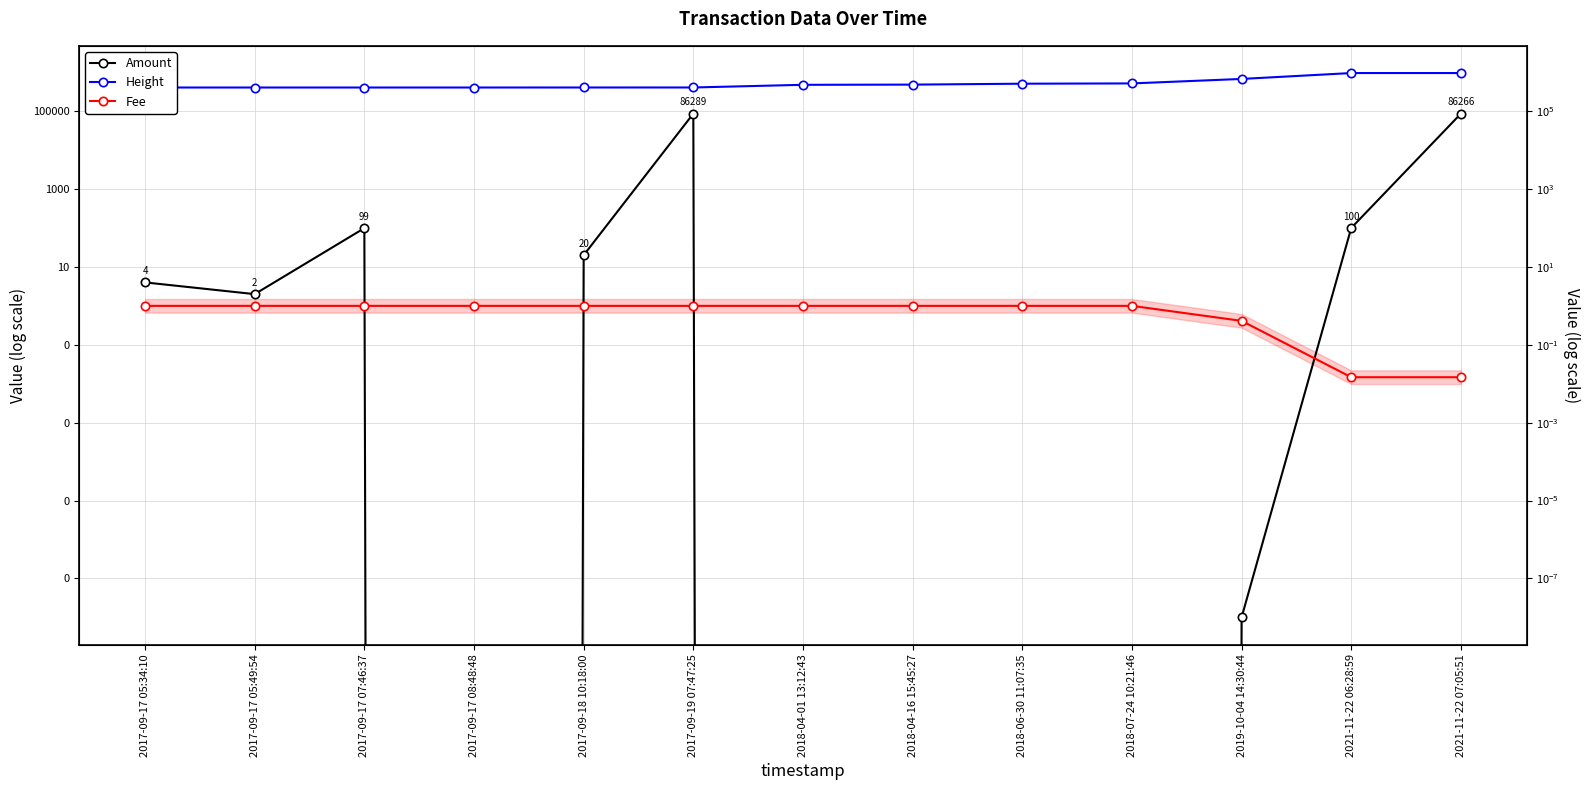

What position from the right is 2021-11-22 06:28:59?

2